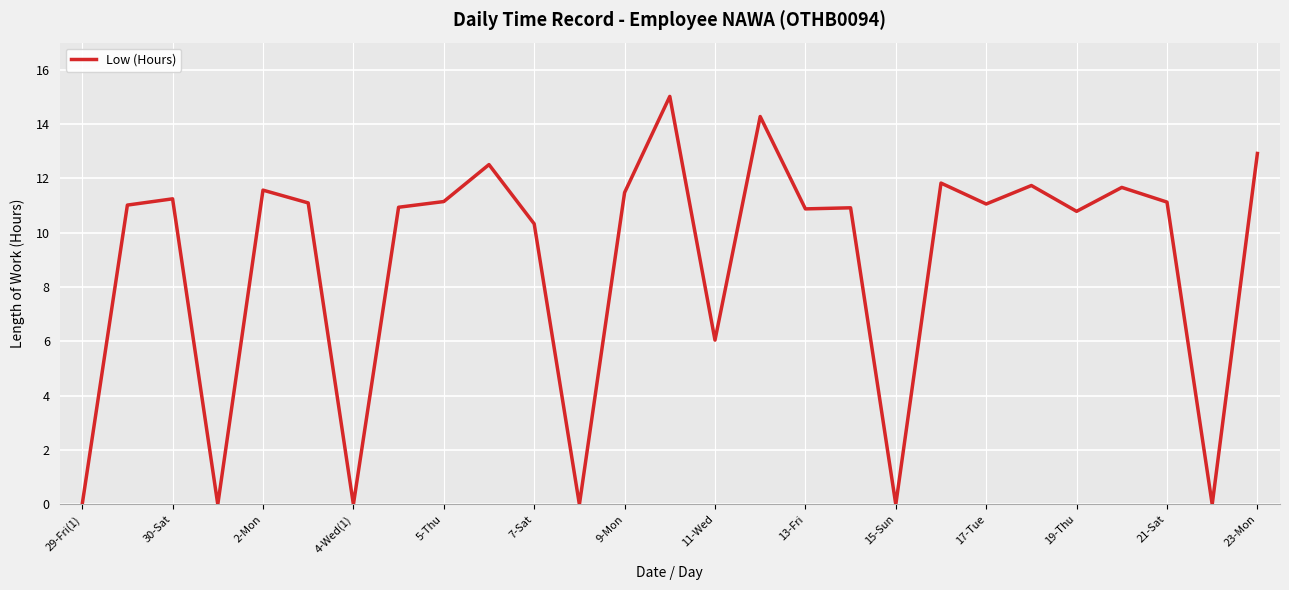

What is the maximum value shown in the chart?

15.0